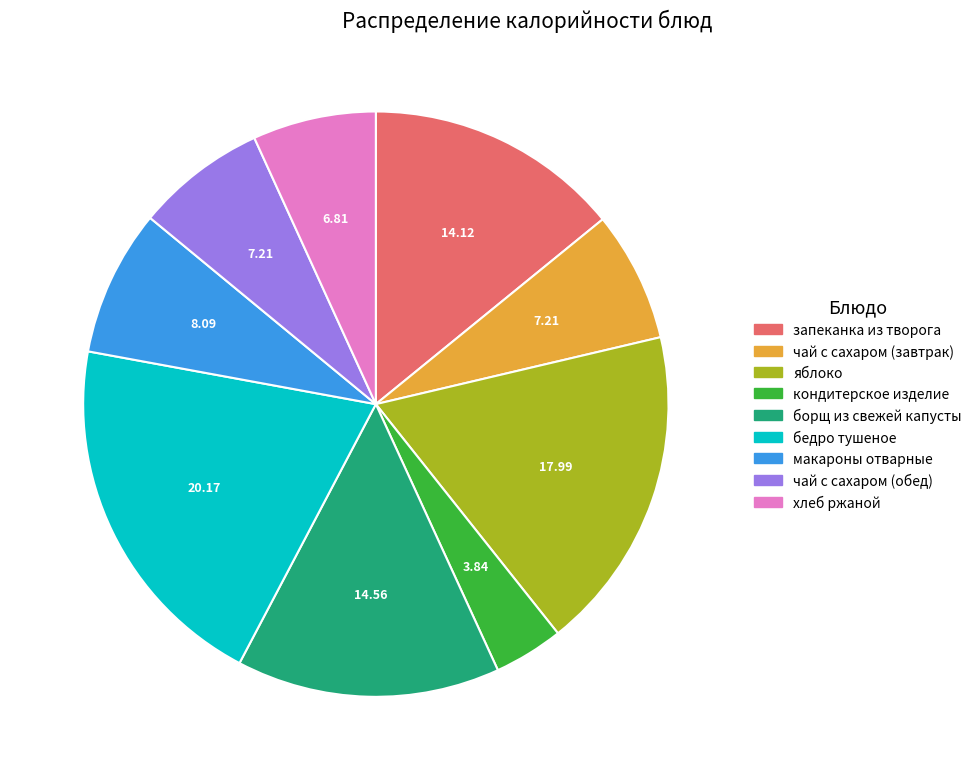

Count the number of slices in the pie.

9